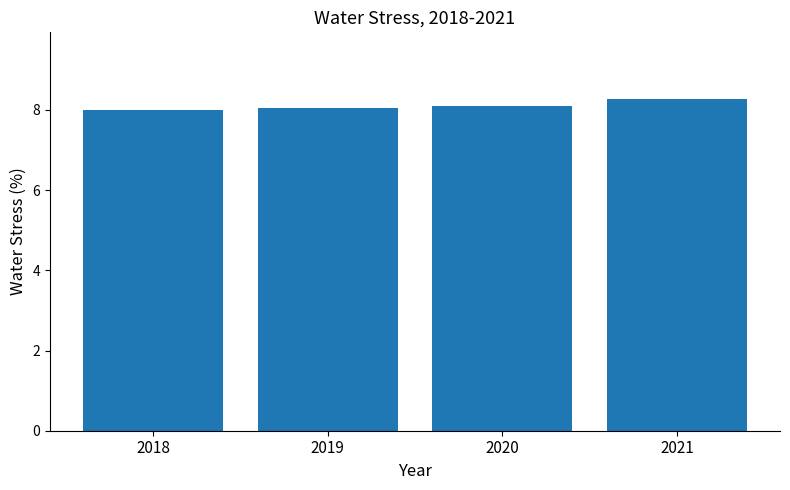

What is the value of the 4th bar from the left?

8.3